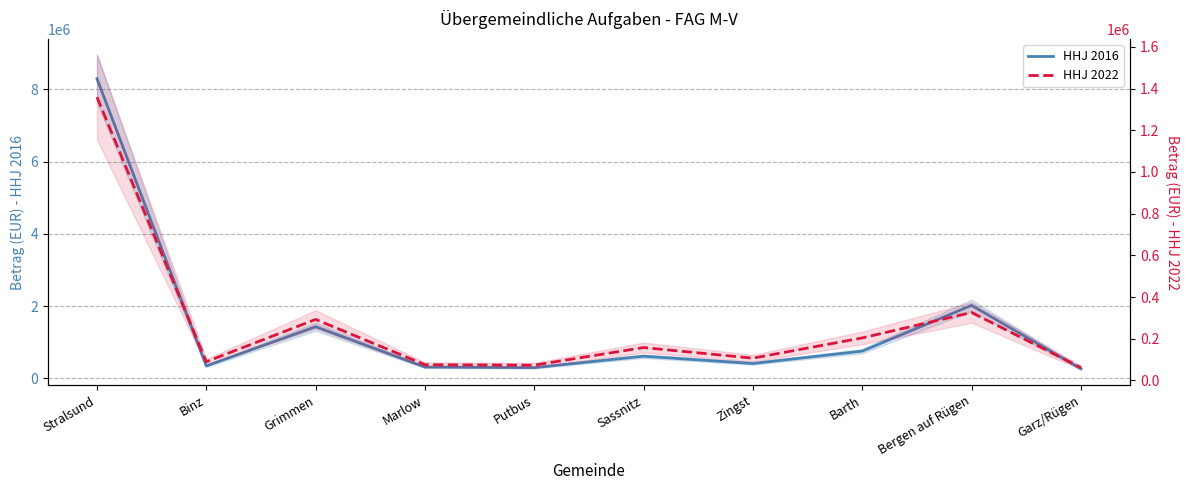

List the series in order of their peak value, lowest first.

HHJ 2022, HHJ 2016